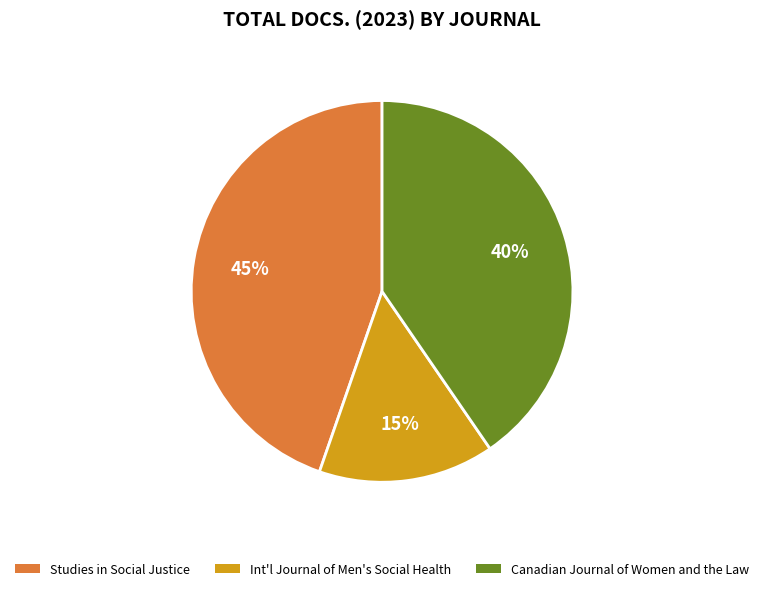

To the nearest percent, what is the average slice percentage?

33%